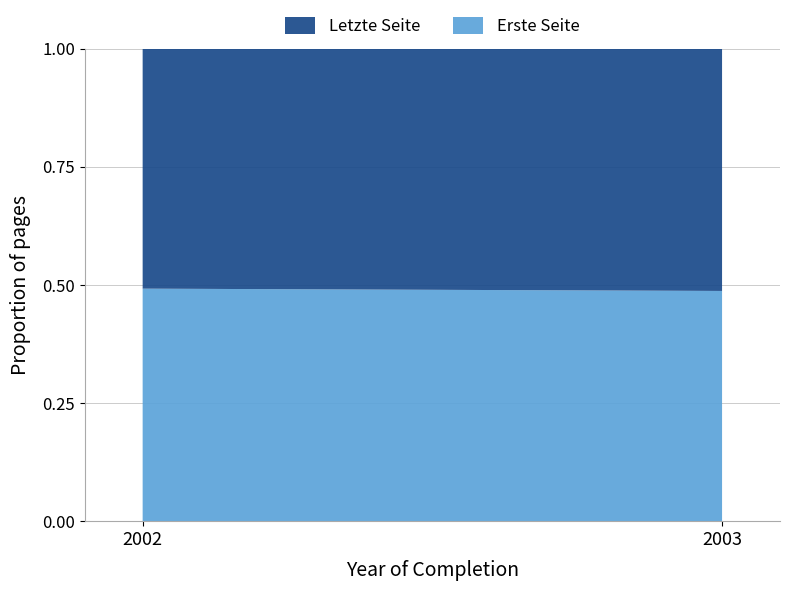

The Erste Seite series shows 0.2 at 2002. True or false?

False